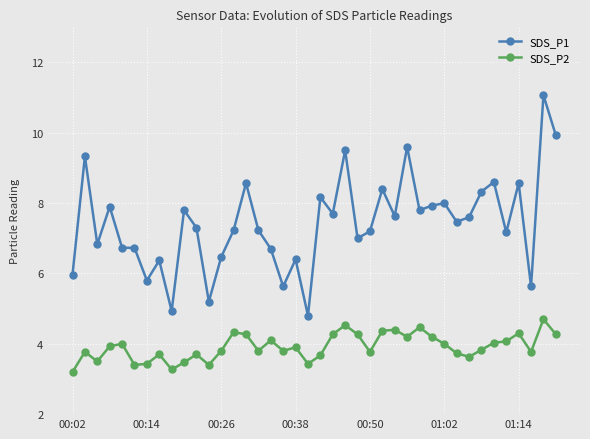

True or false: SDS_P1 and SDS_P2 intersect in this chart.

False